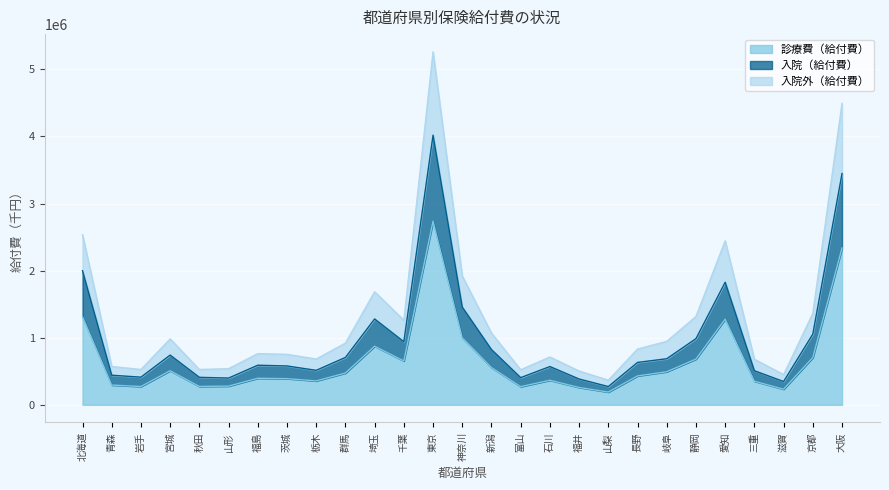

Is it true that 入院外（給付費） equals 538226.7 at 山形?

True